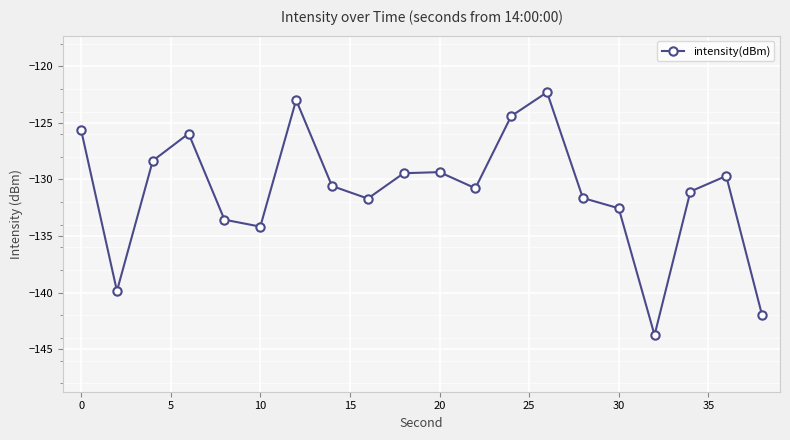

How many interior local peaks (higher than both neighbors) does the data have?

5